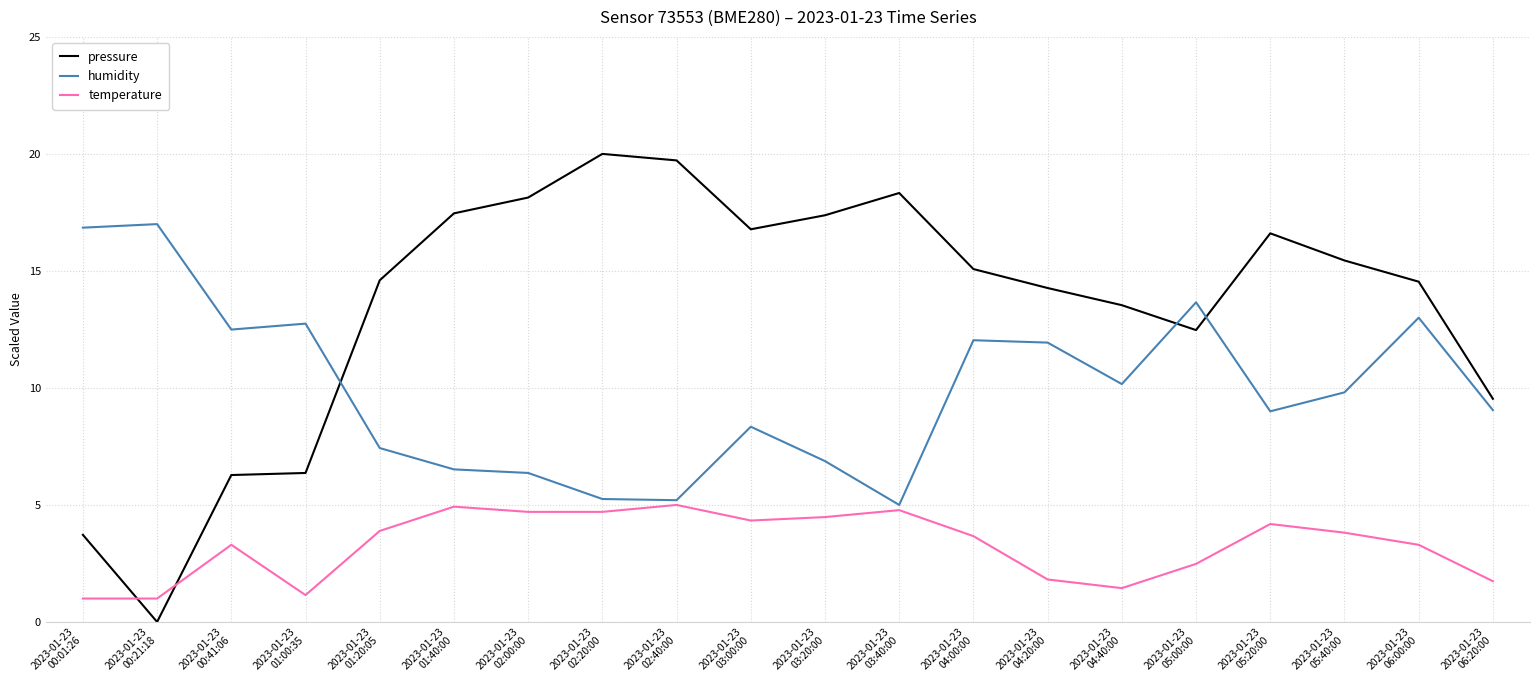

Count the number of data series in this chart.

3